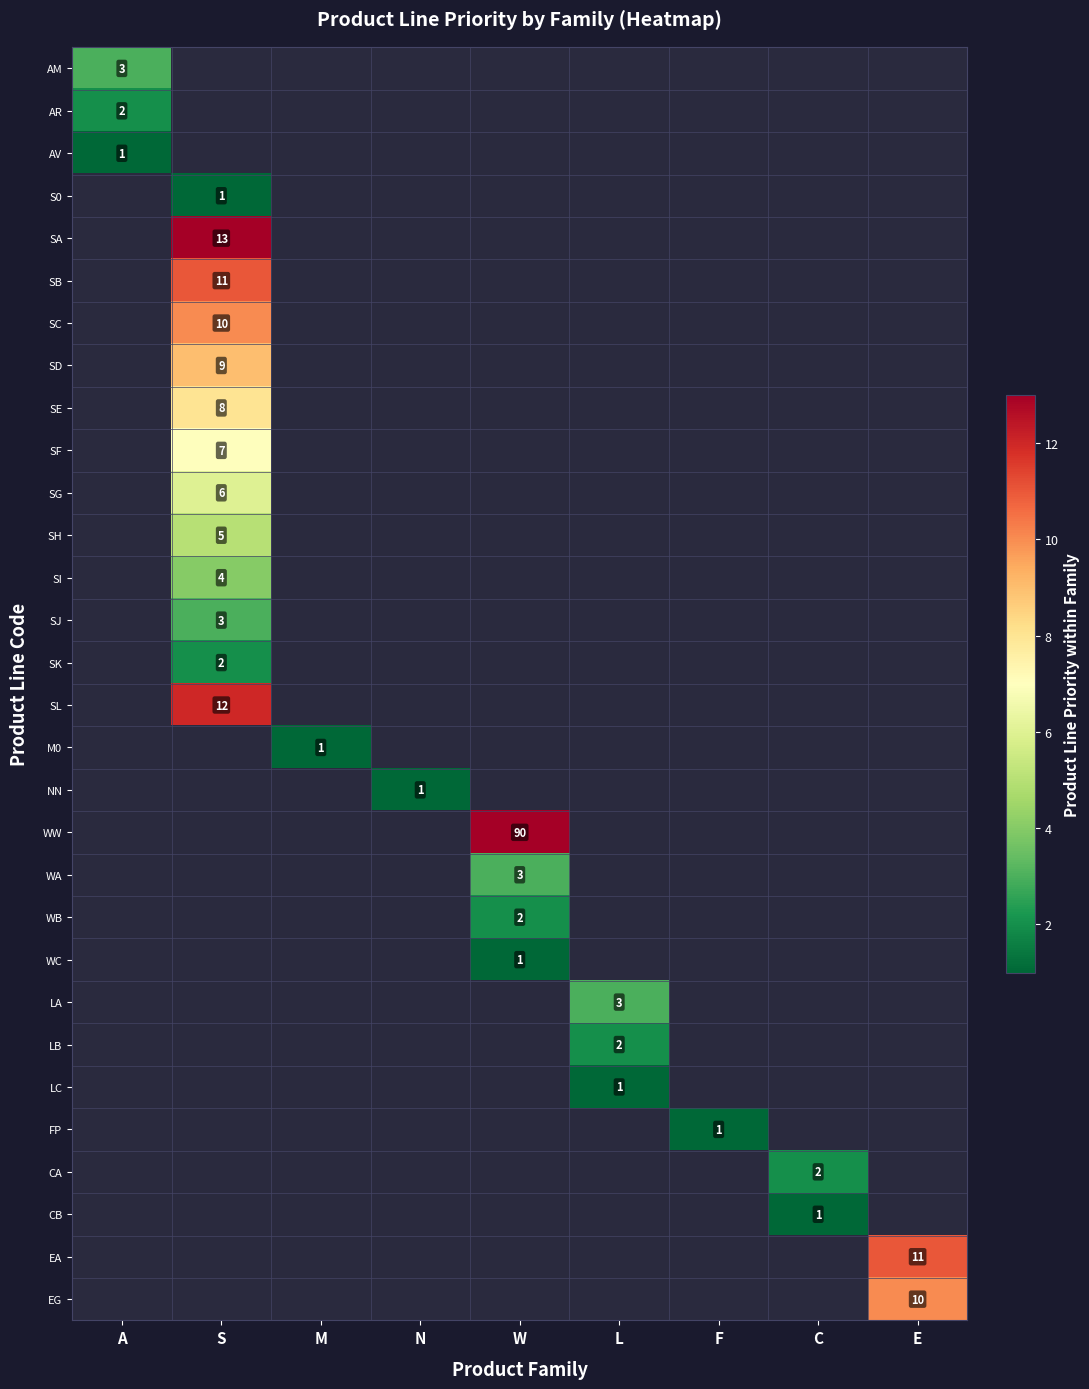

The value of S0 at S is 1. True or false?

True